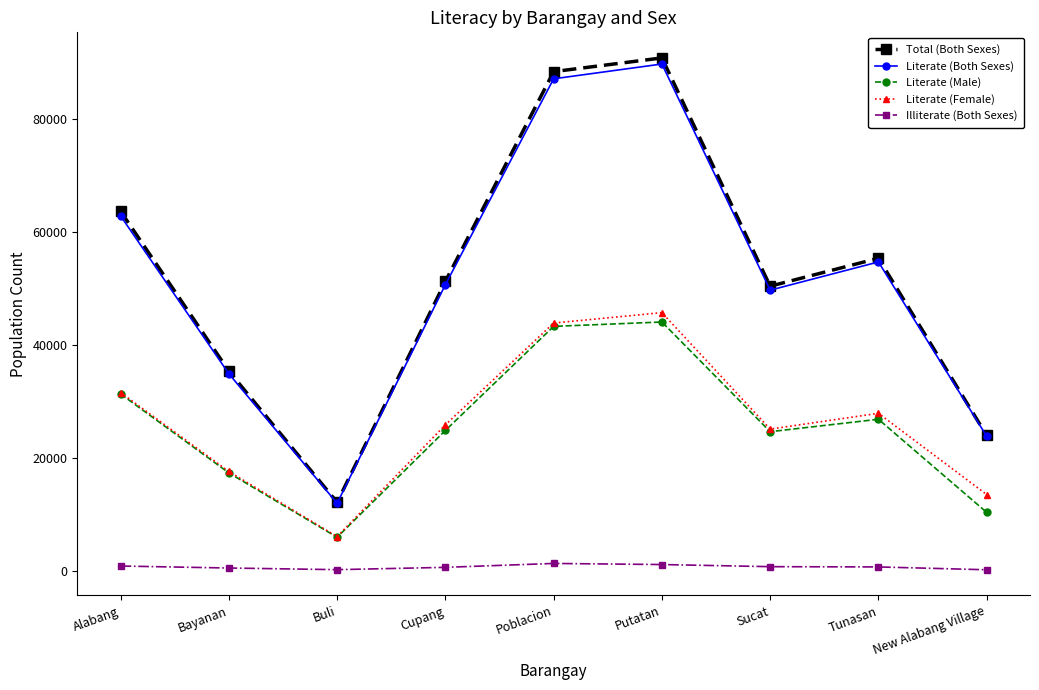

How many interior local peaks does the Literate (Both Sexes) series have?

2